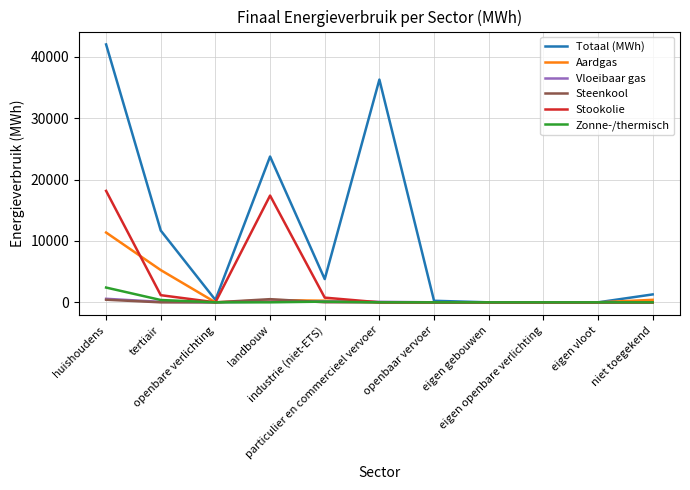

The Zonne-/thermisch series shows 1432.0 at openbare verlichting. True or false?

False